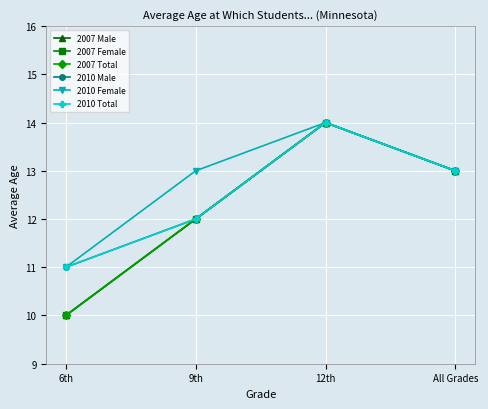

Is it true that 2010 Total equals 17 at 9th?

False